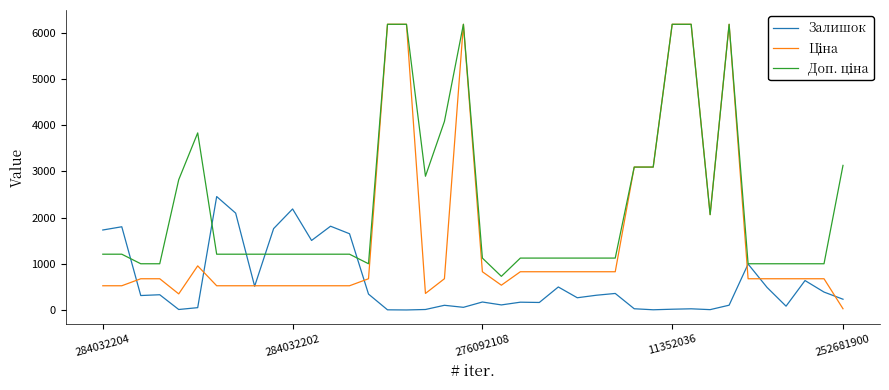

What is the greatest value displayed?

6182.6